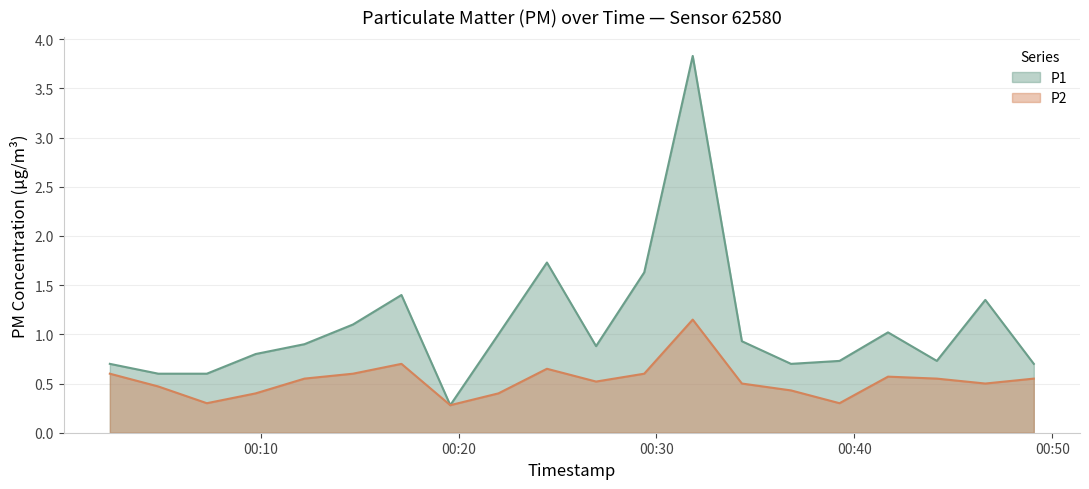

What position from the right is 2023-12-14T00:14:40?

15